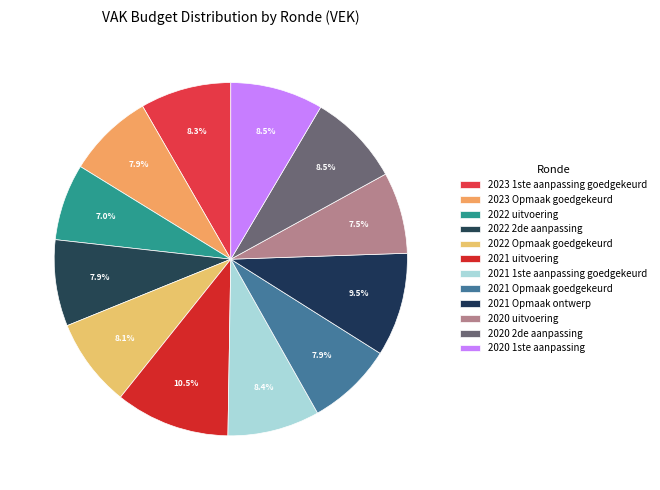

How many slices are in this pie chart?

12